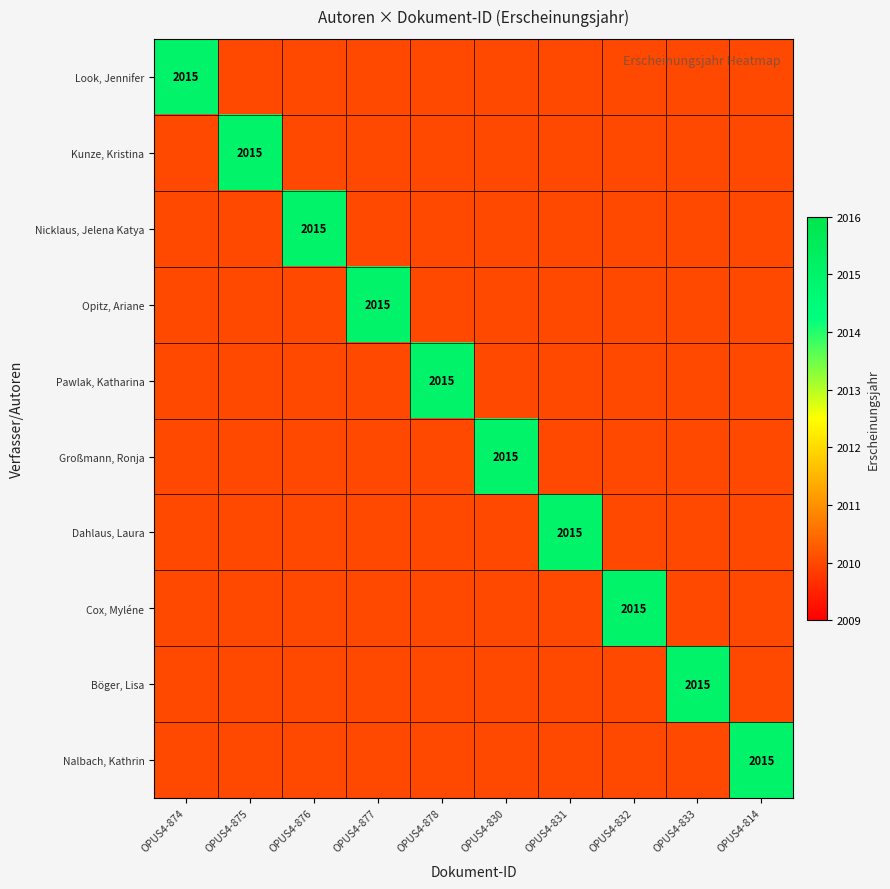

At OPUS4-814, list the series in order from smallest to largest.

Look, Jennifer, Kunze, Kristina, Nicklaus, Jelena Katya, Opitz, Ariane, Pawlak, Katharina, Großmann, Ronja, Dahlaus, Laura, Cox, Myléne, Böger, Lisa, Nalbach, Kathrin